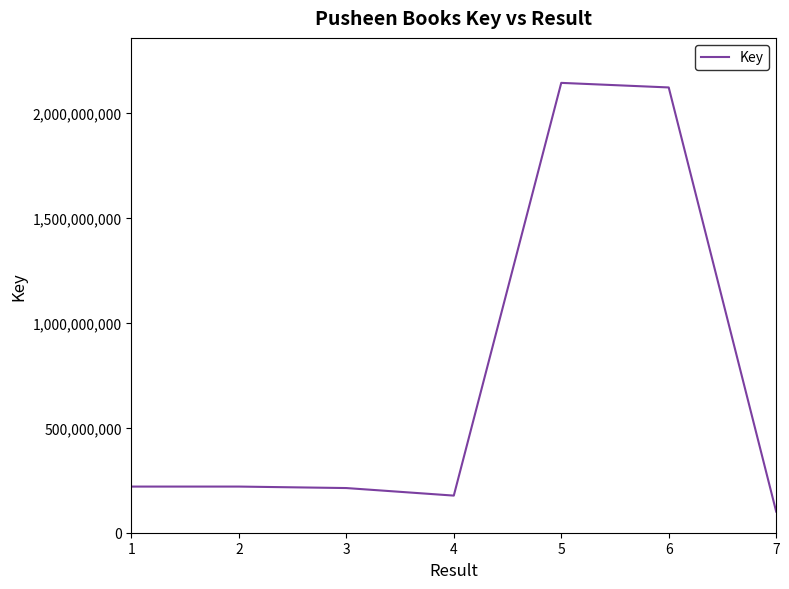

Read the value at 5, to the nearest 100.

2141919400